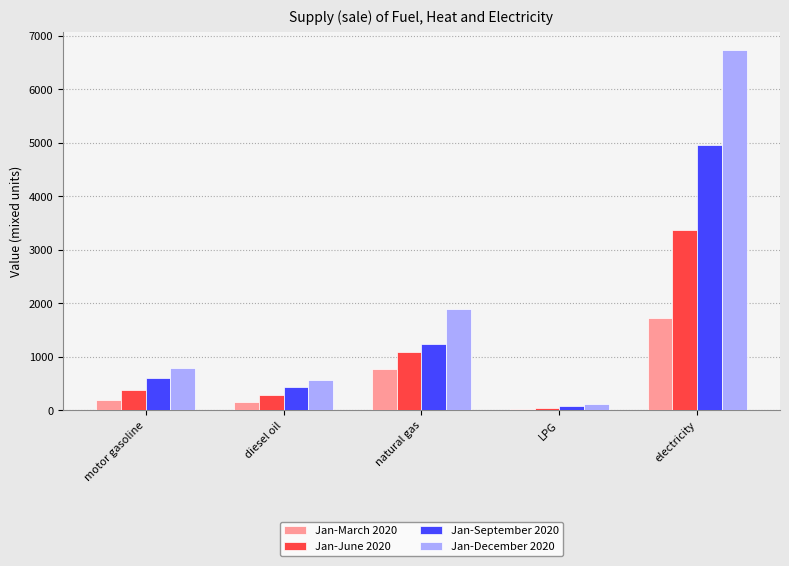

What is the total value across all series at LPG?

260.4